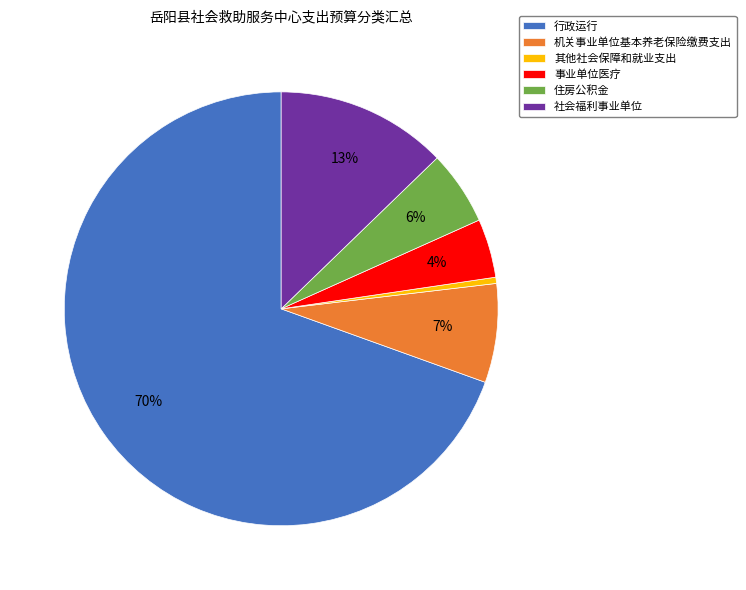

What percentage is the 事业单位医疗 slice, to the nearest percent?

4%